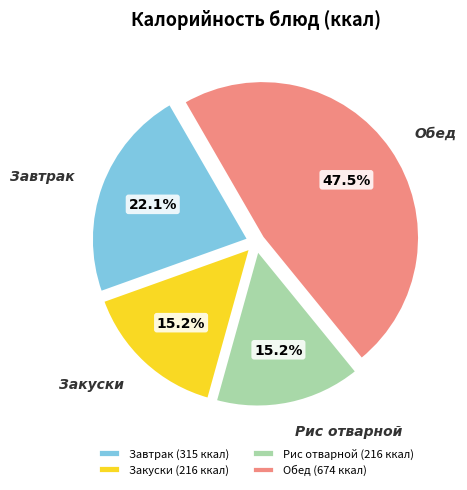

Is Рис отварной the majority of the pie?

No